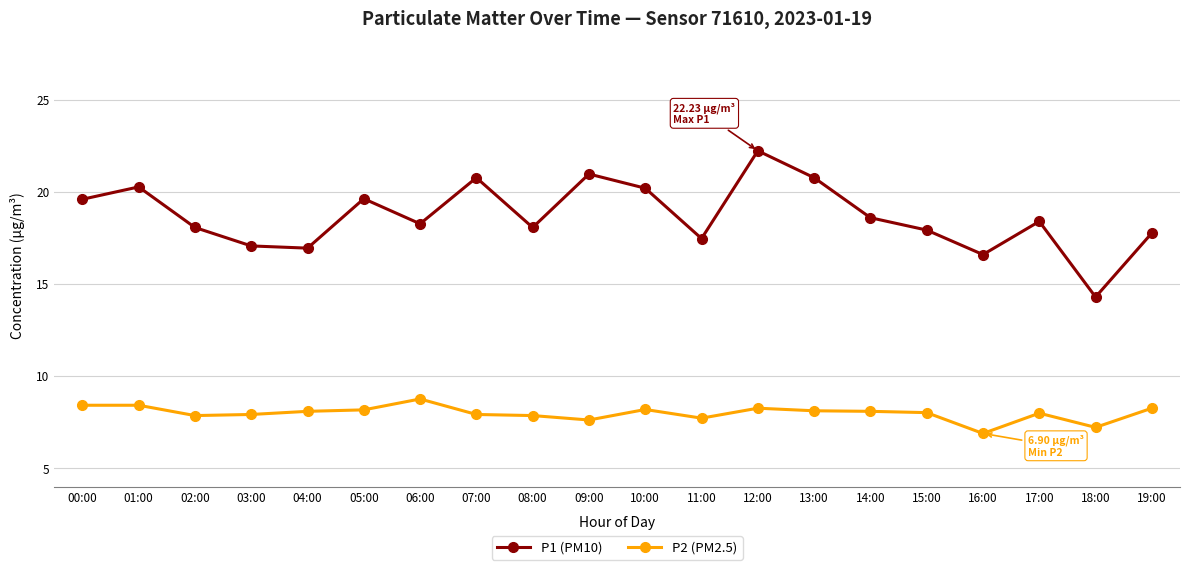

What value does the P2 (PM2.5) series have at 04:00?

8.1